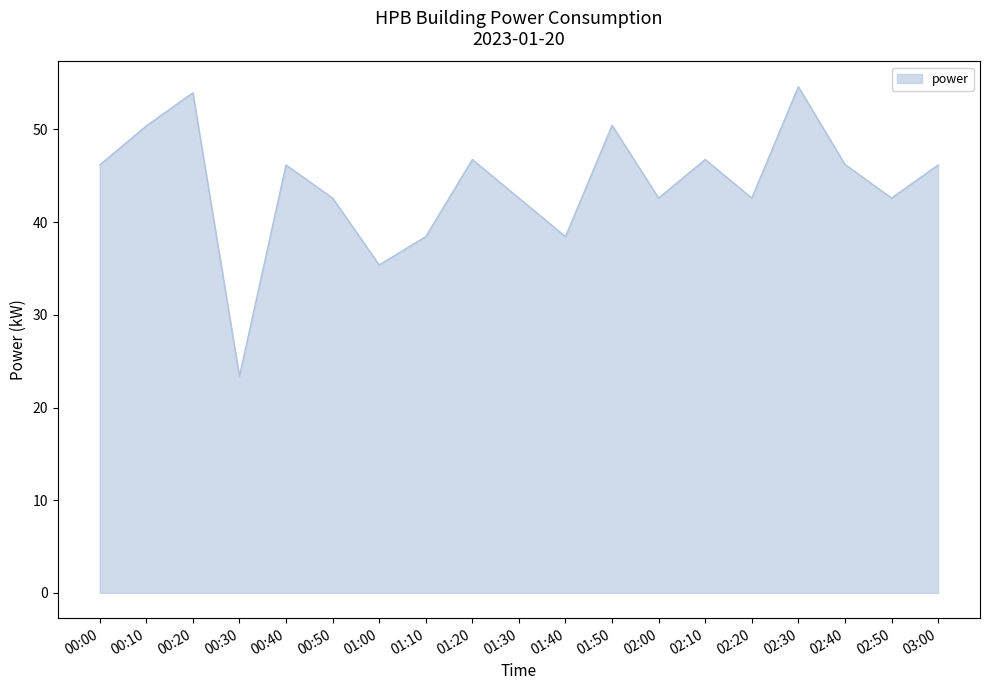

What is the difference between the values at 00:50 and 02:10?

4.2